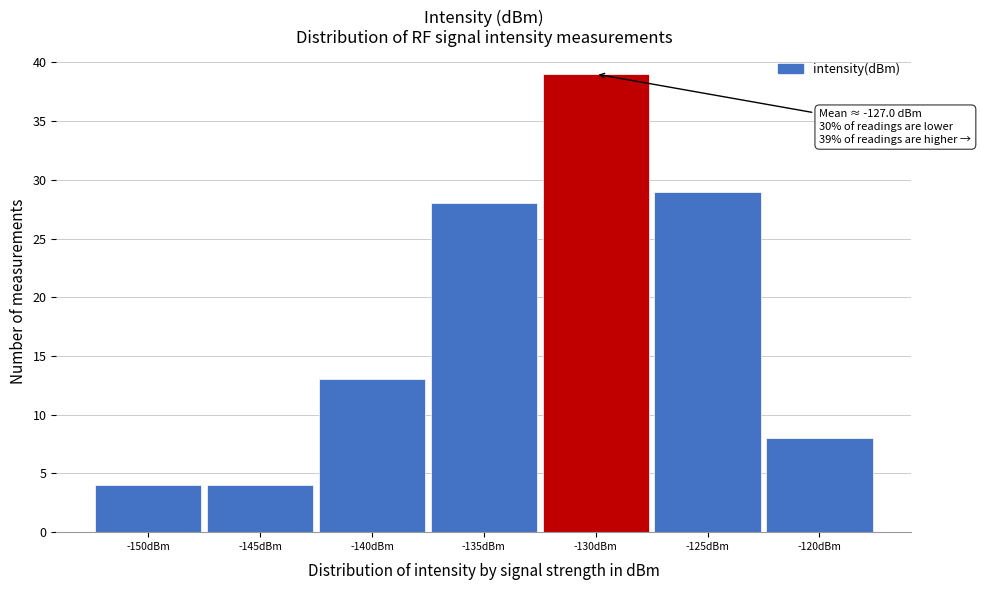

Reading left to right, list all the values displayed in this chart.

4	4	13	28	39	29	8